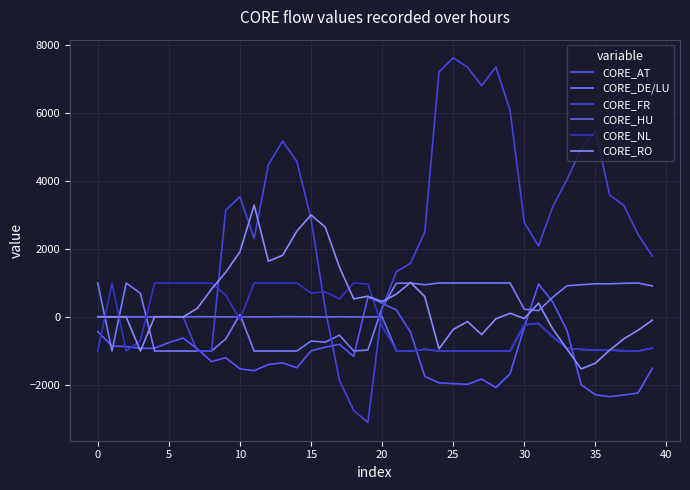

What are all the series names shown in the legend?

CORE_AT, CORE_DE/LU, CORE_FR, CORE_HU, CORE_NL, CORE_RO